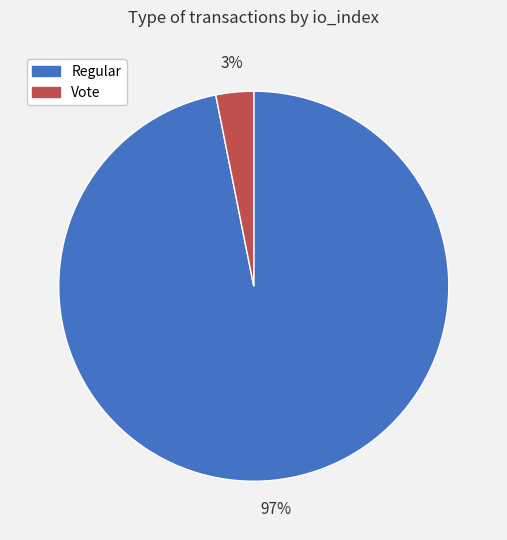

Between Vote and Regular, which is larger?

Regular